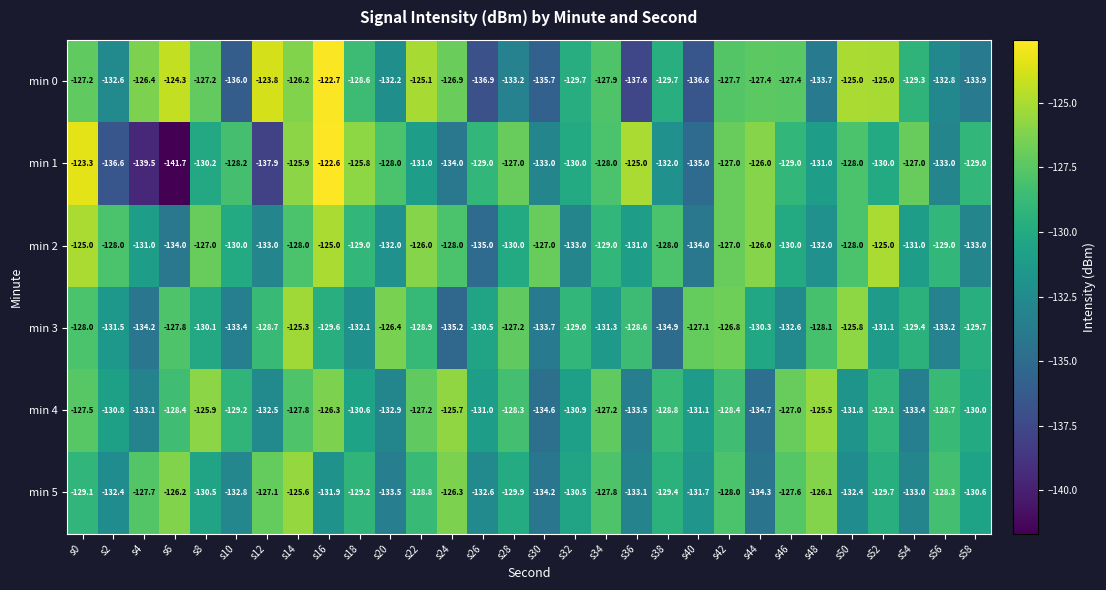

How many values in the min 3 series are below -129?

17